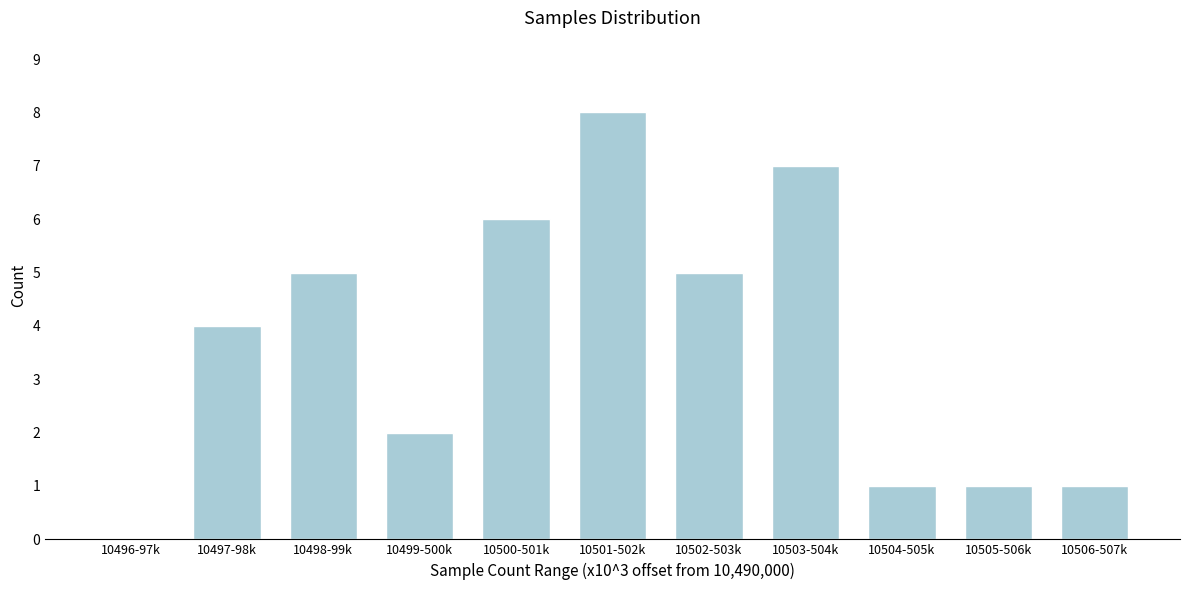

Reading left to right, what are all the values shown in this chart?

10496-97k=0	10497-98k=4	10498-99k=5	10499-500k=2	10500-501k=6	10501-502k=8	10502-503k=5	10503-504k=7	10504-505k=1	10505-506k=1	10506-507k=1